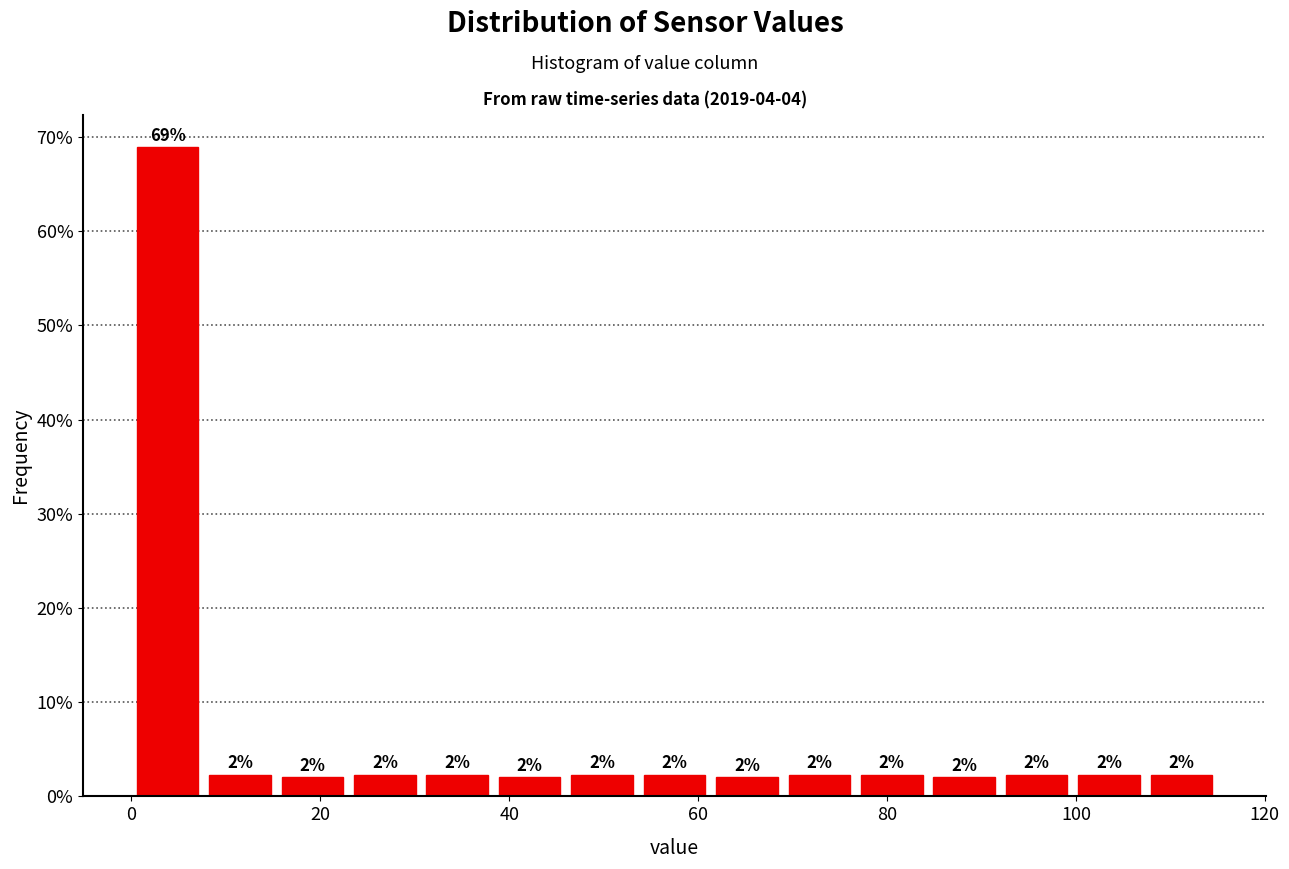

Read against the x-axis, roughly where is the centre of the tallest bar?

4